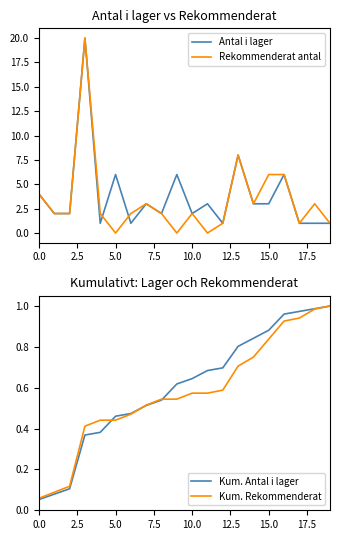

Where is Antal i lager nearest to the value 10?

13